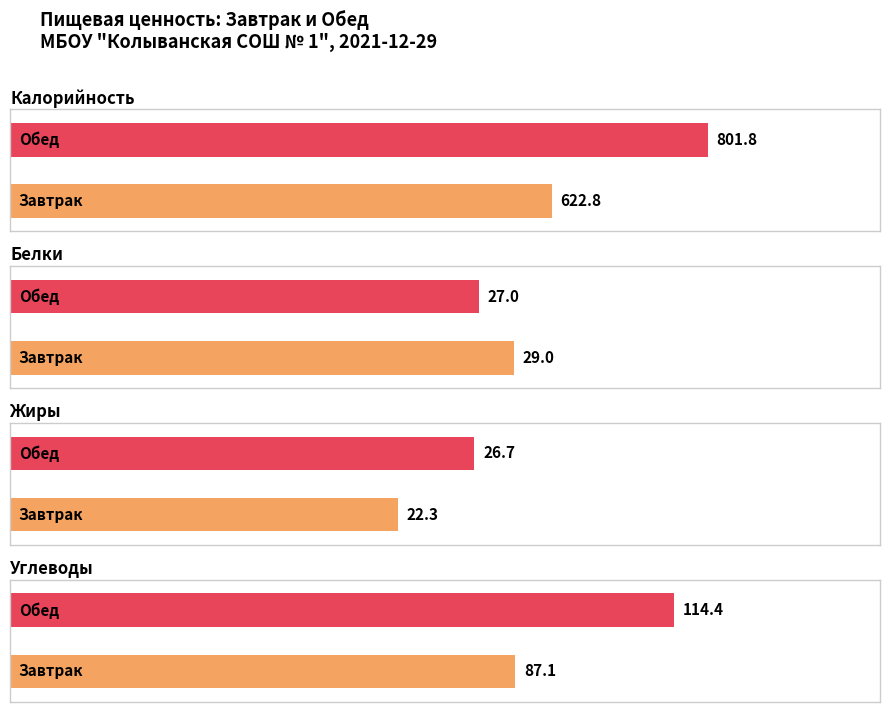

At Завтрак, list the series in order from smallest to largest.

Жиры, Белки, Углеводы, Калорийность